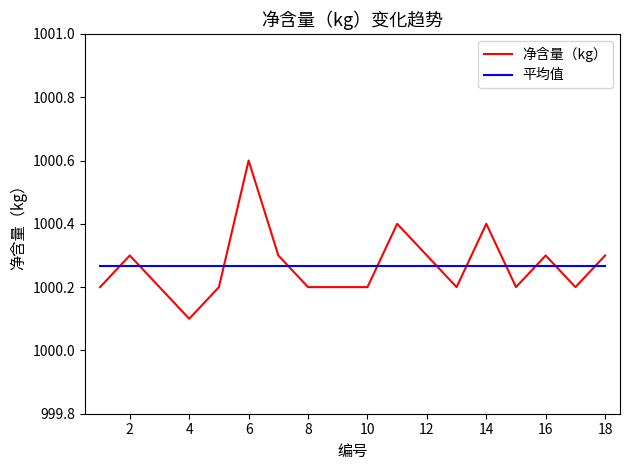

After their last crossing, which series has the higher values: 平均值 or 净含量（kg）?

净含量（kg）